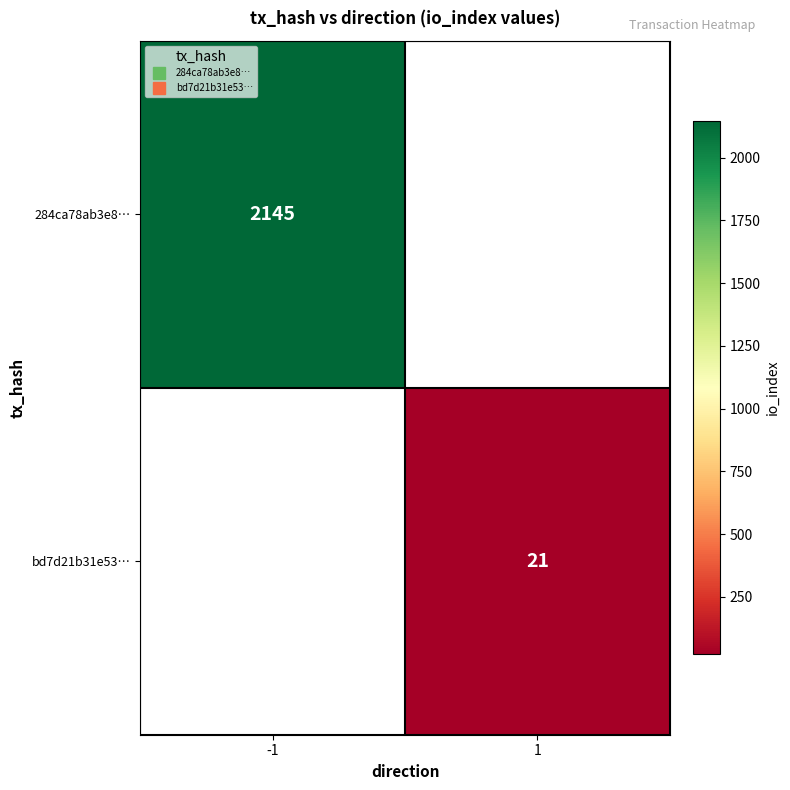

Is the value of bd7d21b31e53… at 1 greater than the value of 284ca78ab3e8… at 1?

No